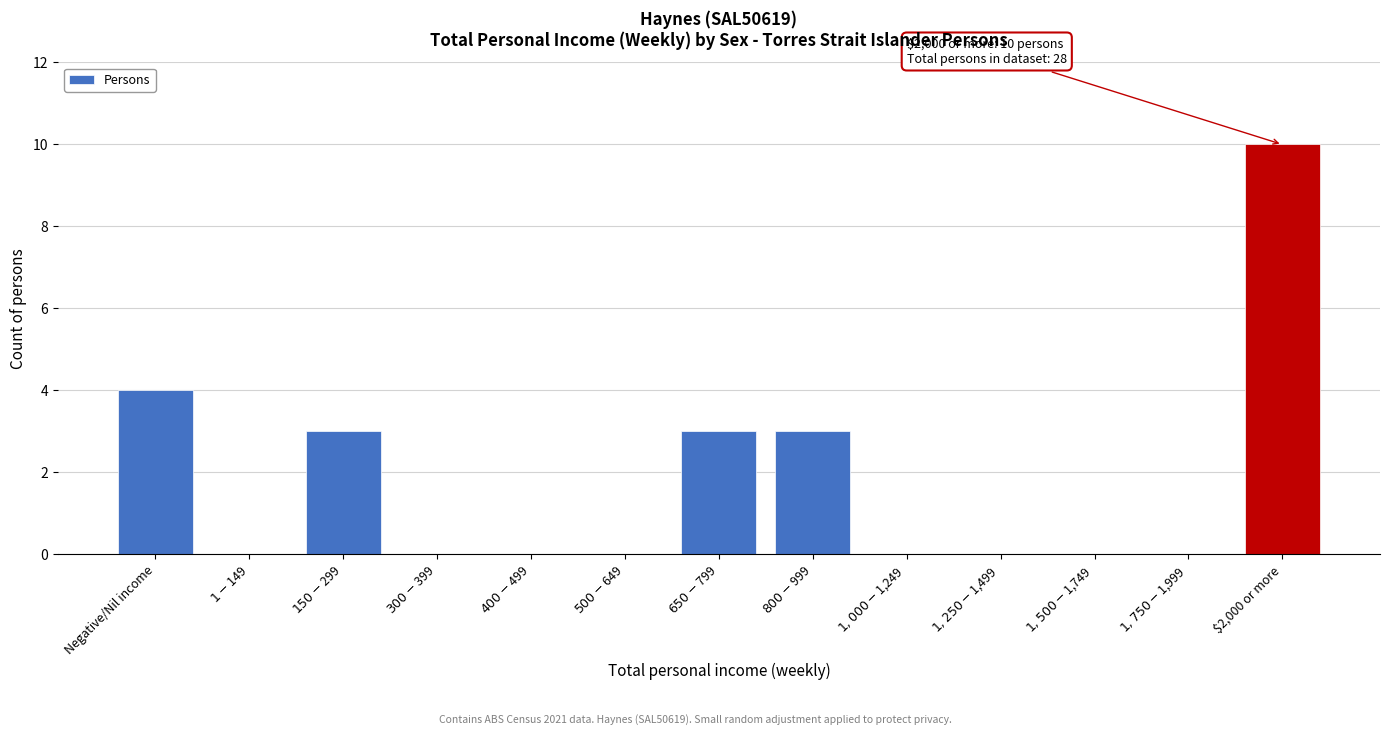

What is the sum of all values?

23